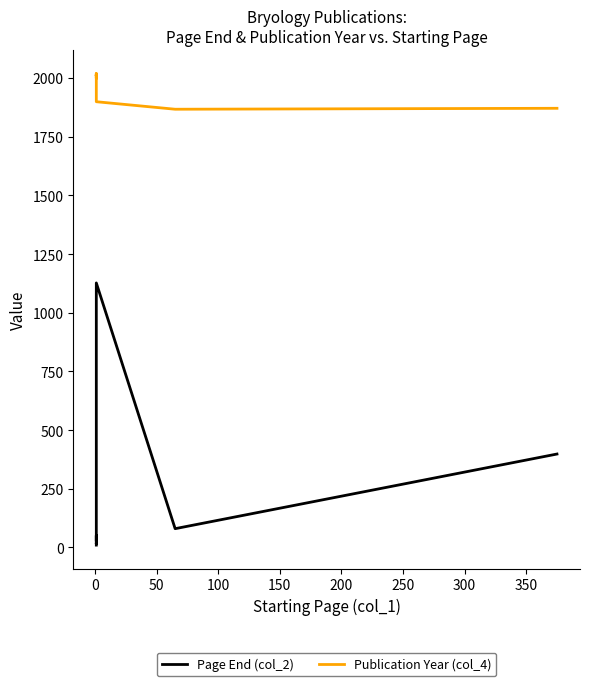

Count the number of data series in this chart.

2